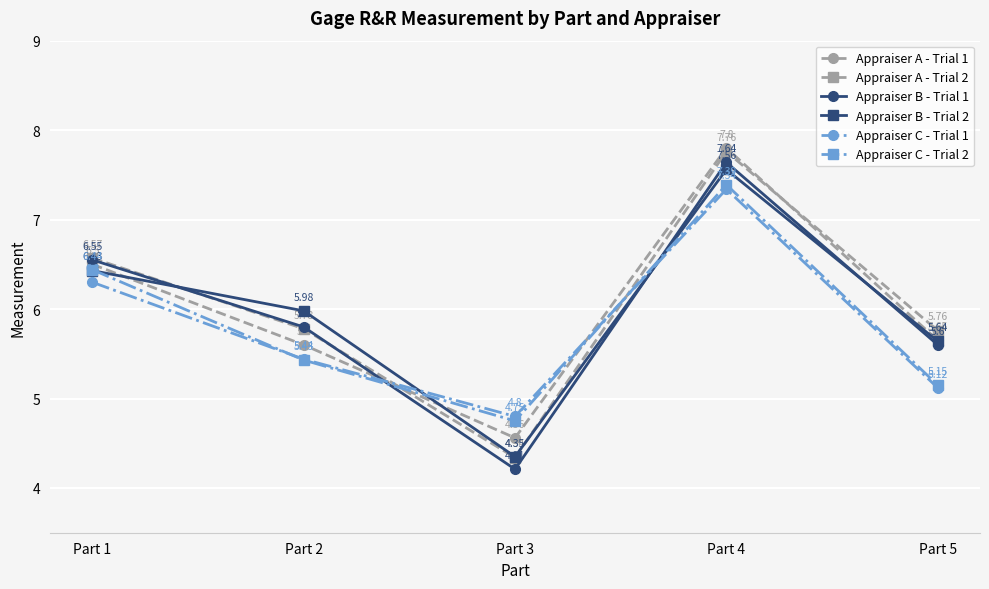

What are all the series names shown in the legend?

Appraiser A - Trial 1, Appraiser A - Trial 2, Appraiser B - Trial 1, Appraiser B - Trial 2, Appraiser C - Trial 1, Appraiser C - Trial 2